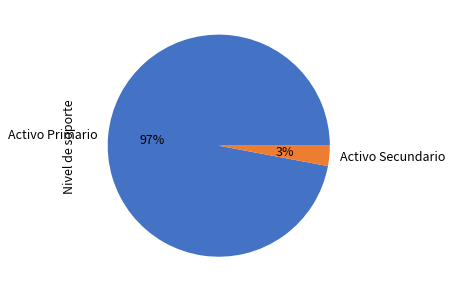

Is the sum of Activo Secundario and Activo Primario greater than half?

Yes